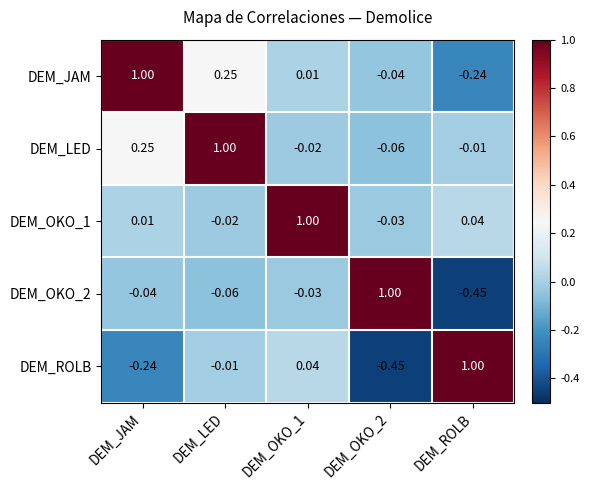

At how many categories does at least one series exceed 0?

5